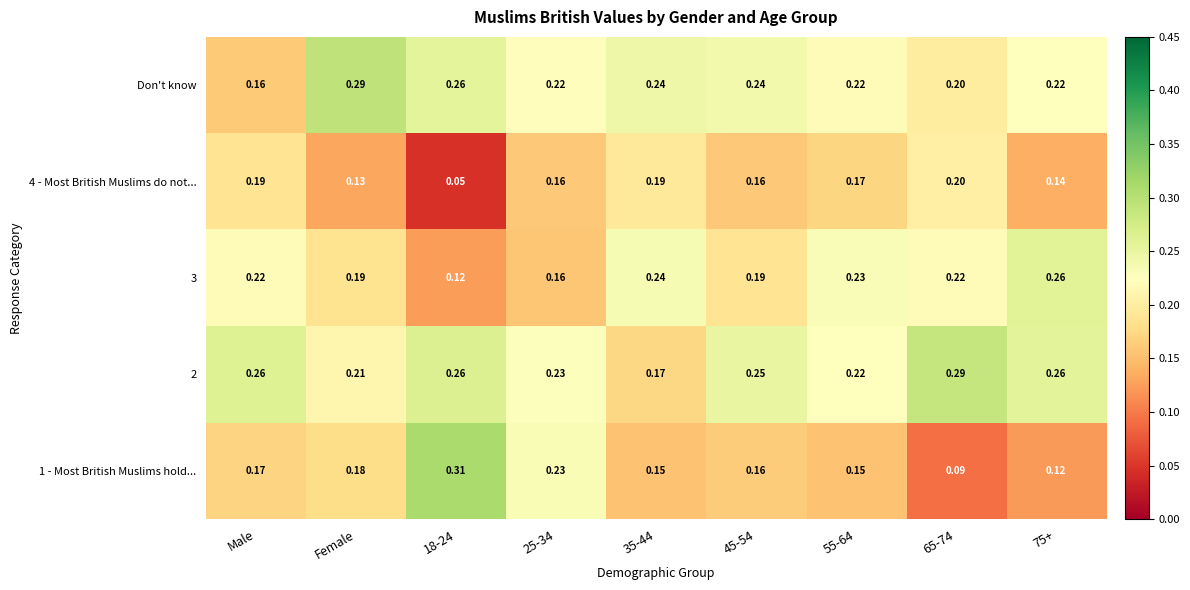

Which label corresponds to the smallest value in the chart?

18-24